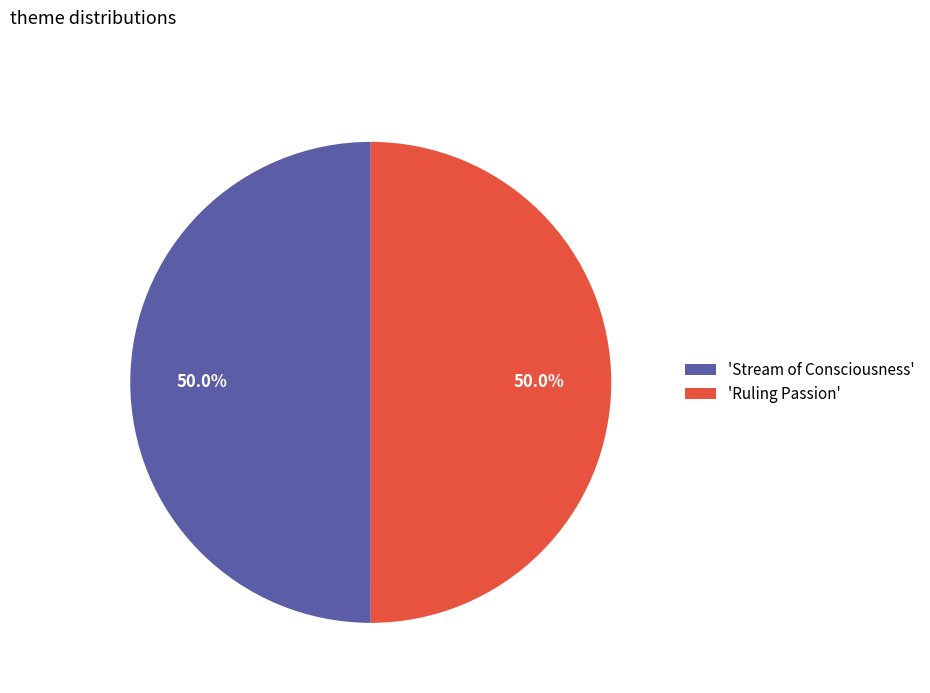

What percentage do 'Stream of Consciousness' and 'Ruling Passion' together represent?

100.0%